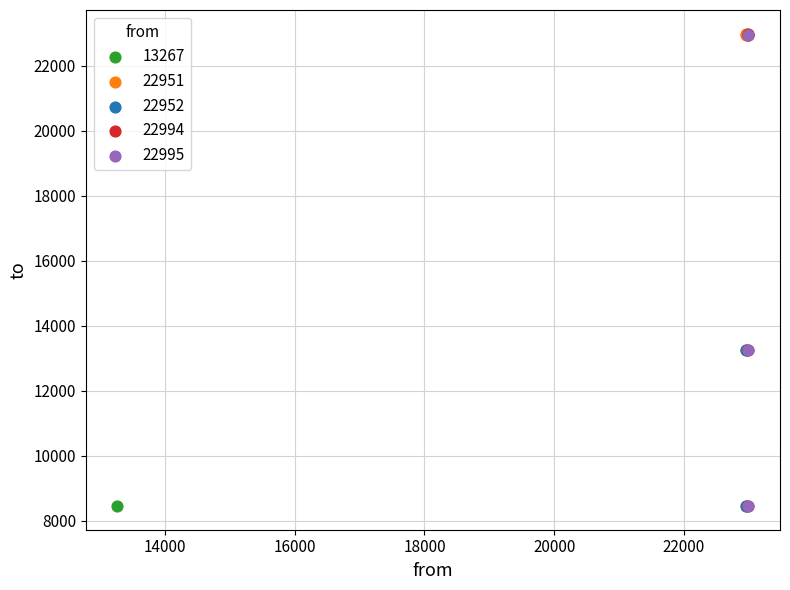

What are all the series names shown in the legend?

13267, 22951, 22952, 22994, 22995